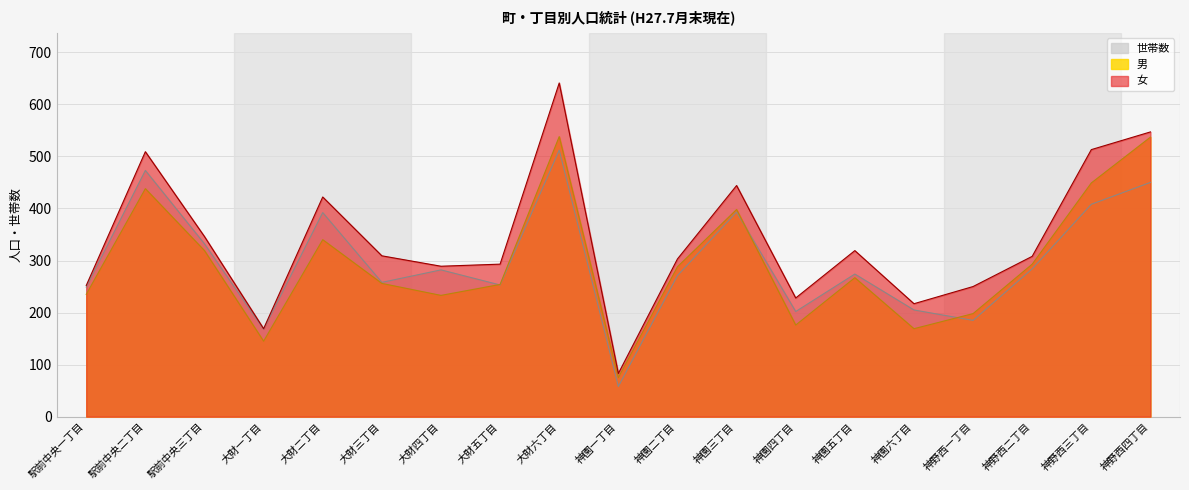

What is the label of the 11th point from the right?

大財六丁目